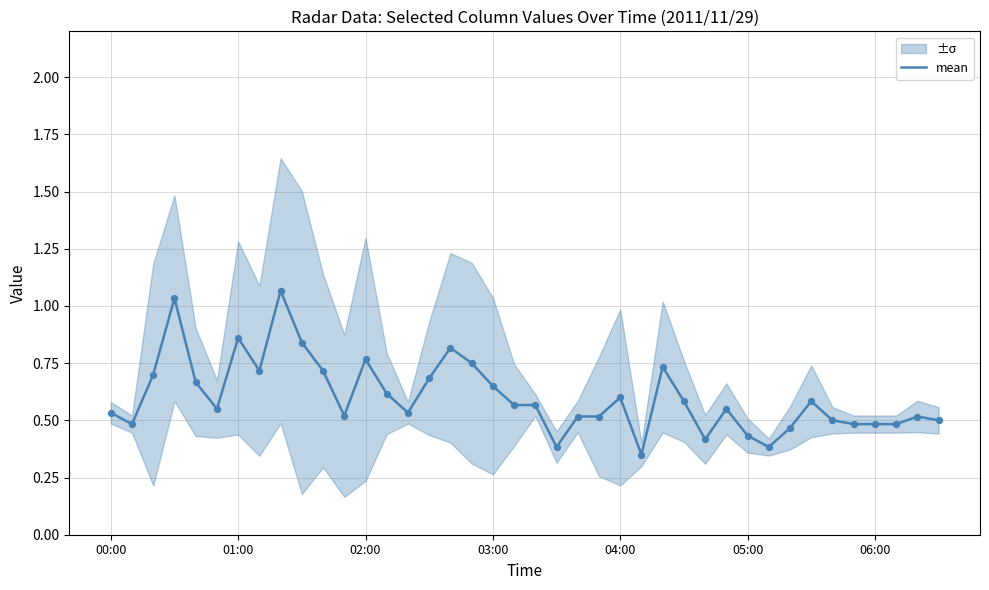

What is the change in value from 06:00 to 27?

-0.3